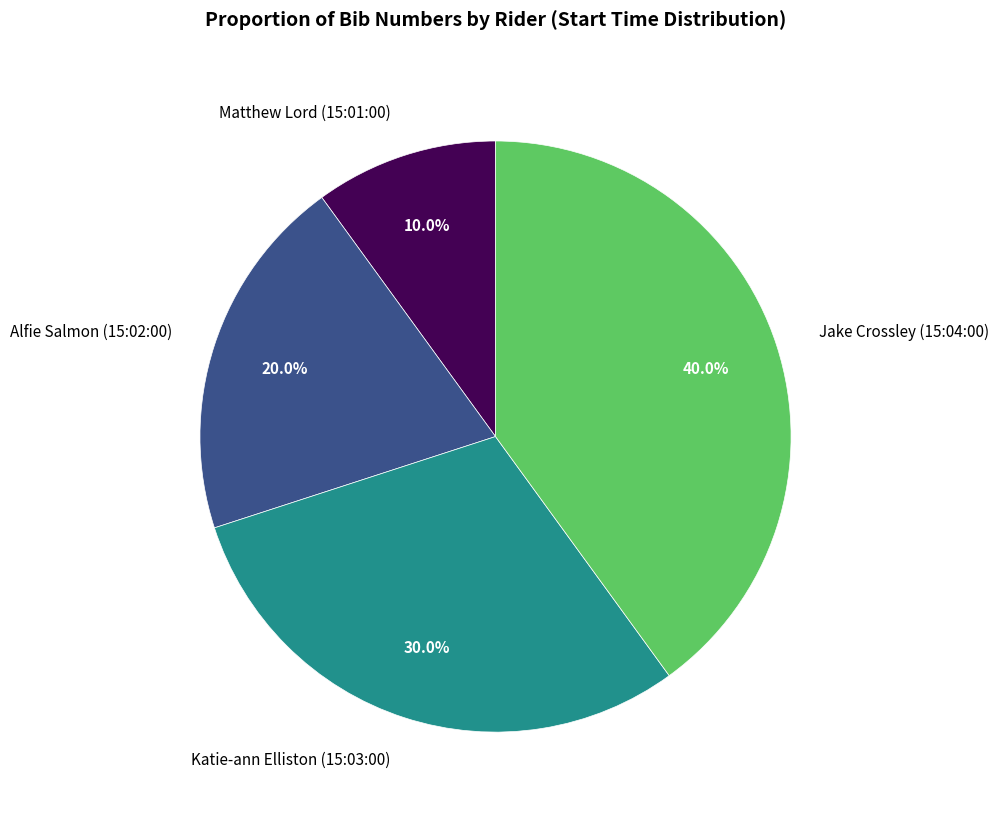

To the nearest percent, what portion does Matthew Lord (15:01:00) represent?

10%